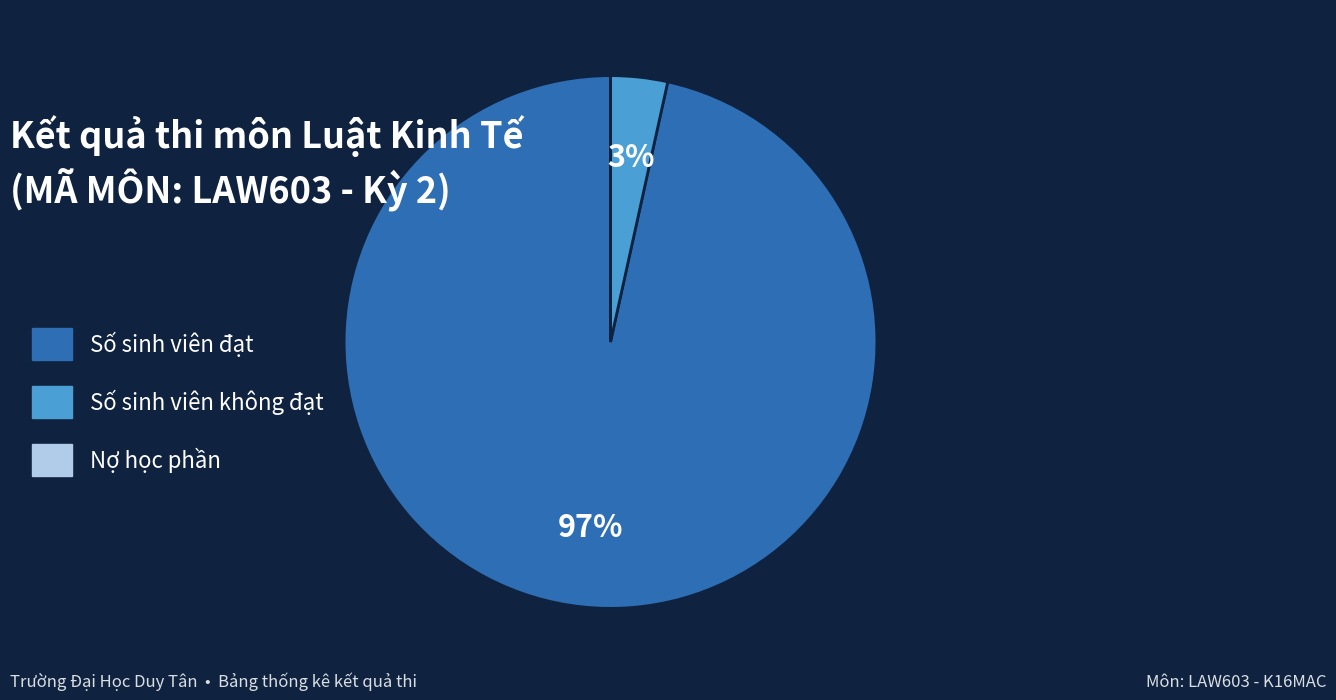

To the nearest percent, what is the difference between the largest and smallest slice percentages?

97%